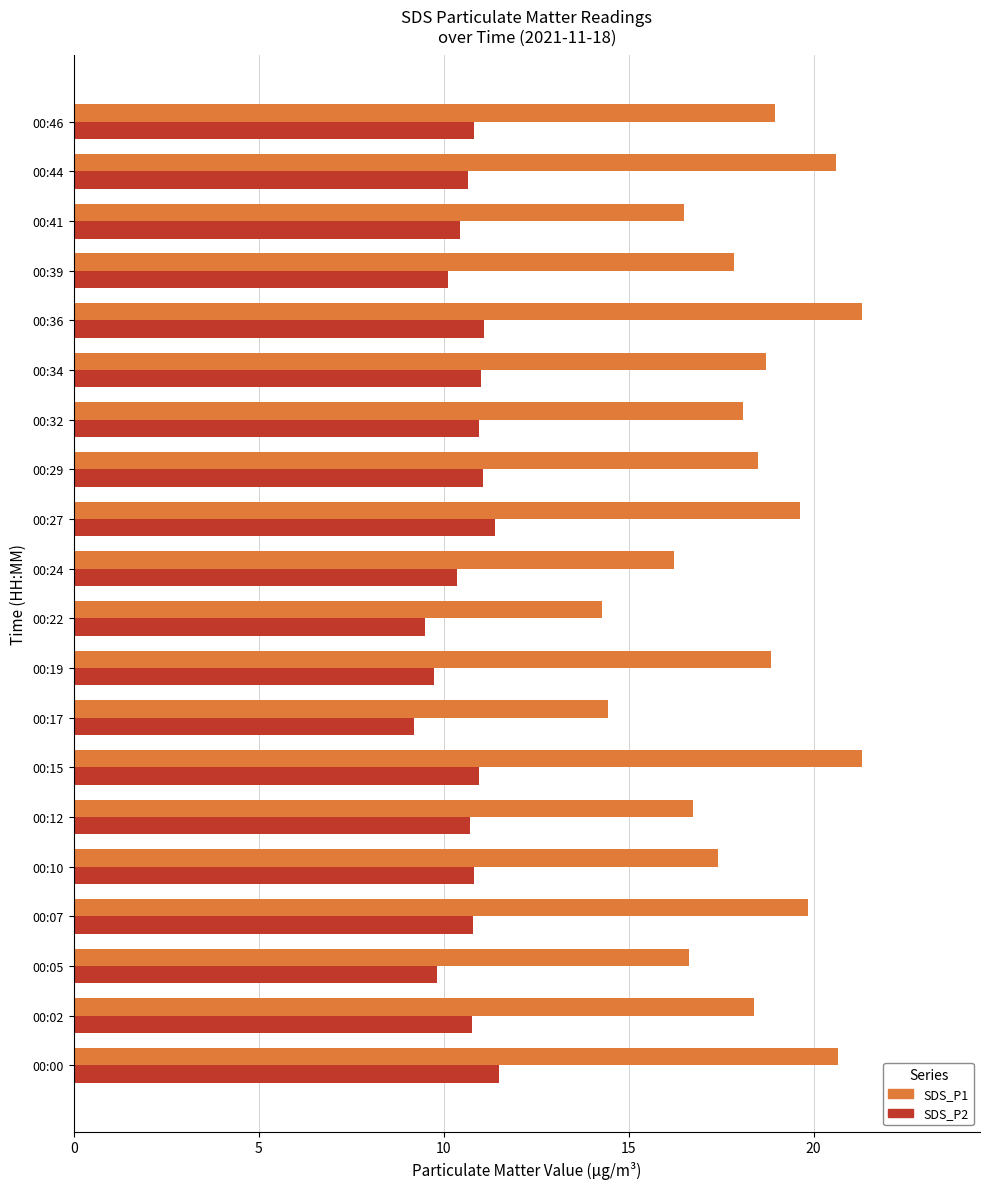

Rank the series by their maximum value, from lowest to highest.

SDS_P2, SDS_P1